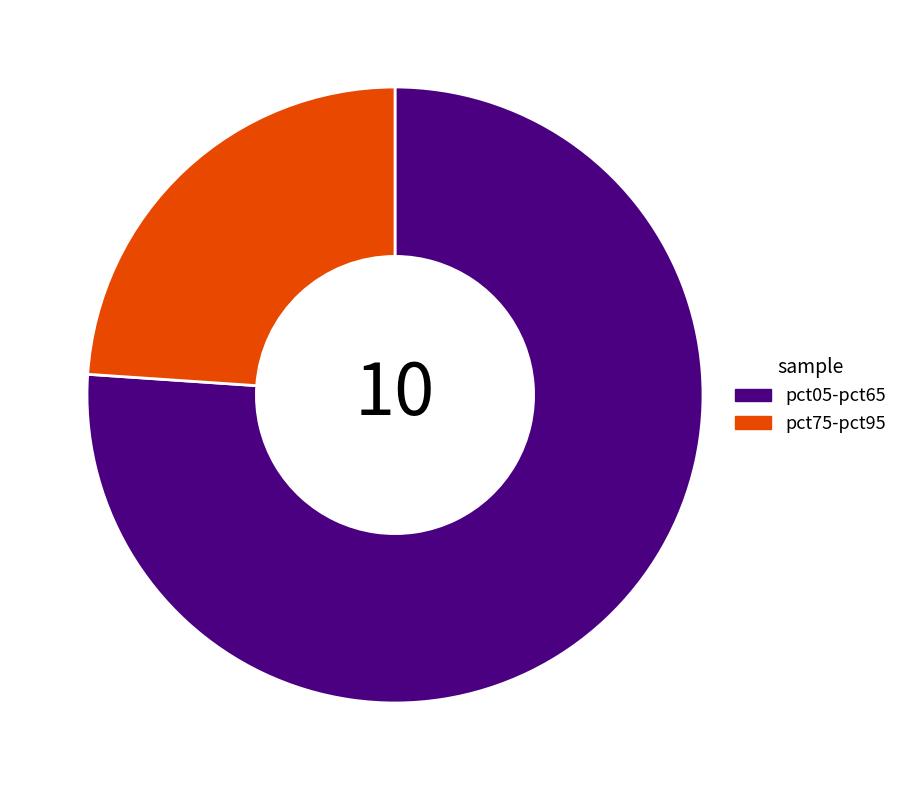

Rank the categories by value from highest to lowest.

pct05-pct65, pct75-pct95